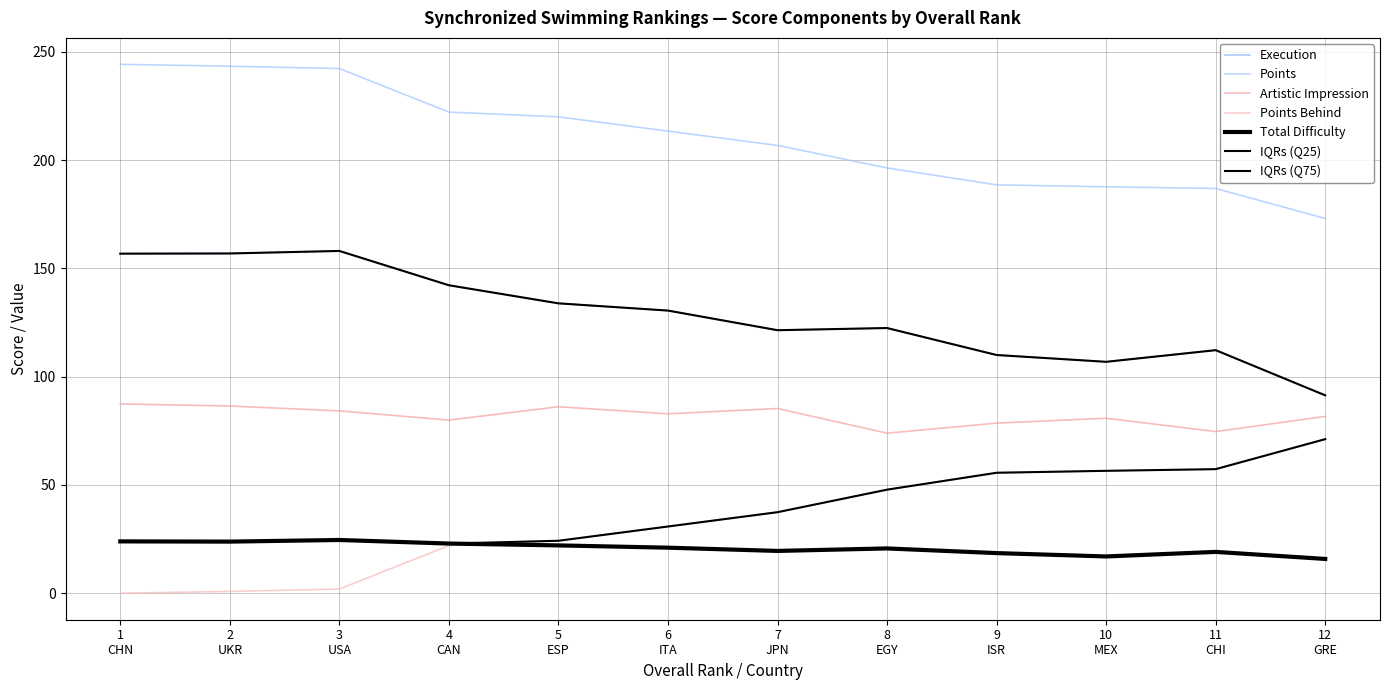

Is this an area chart (filled region under the line)?

No